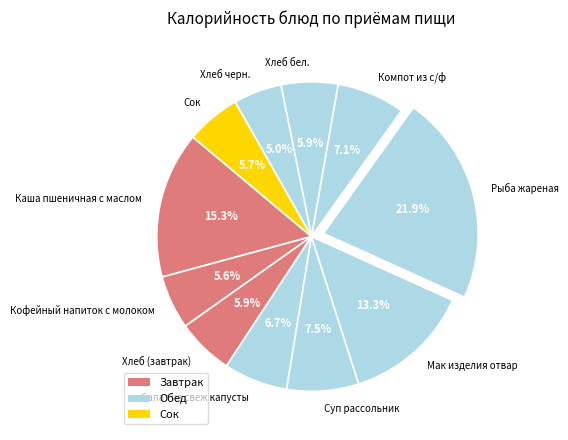

Does any single category account for the majority?

No